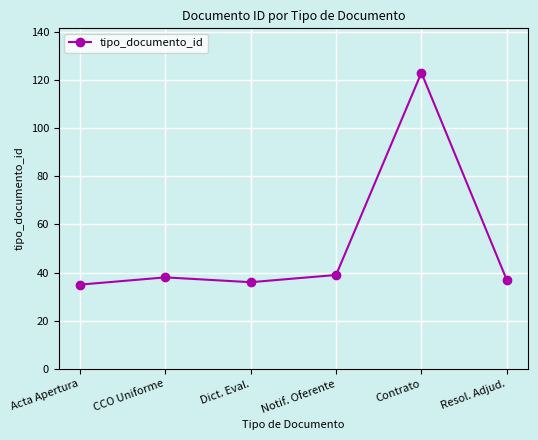

What is the value of the 4th point from the left?

39